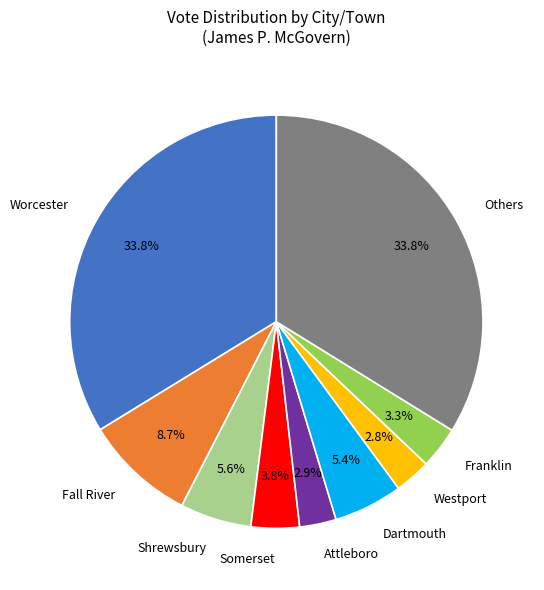

What percentage is the Dartmouth slice, to the nearest percent?

5%